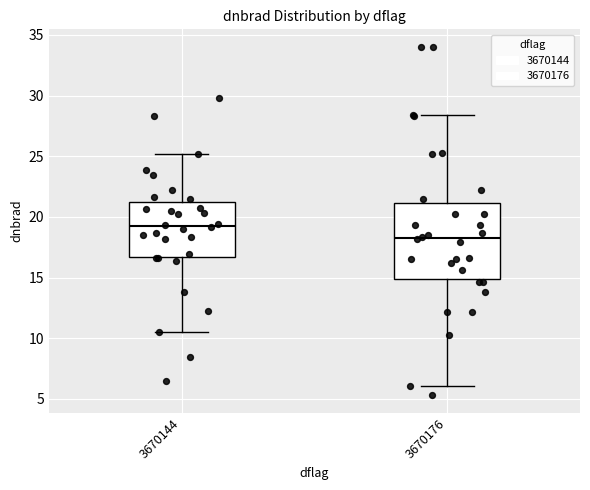

Which box's median line is the highest?

3670144